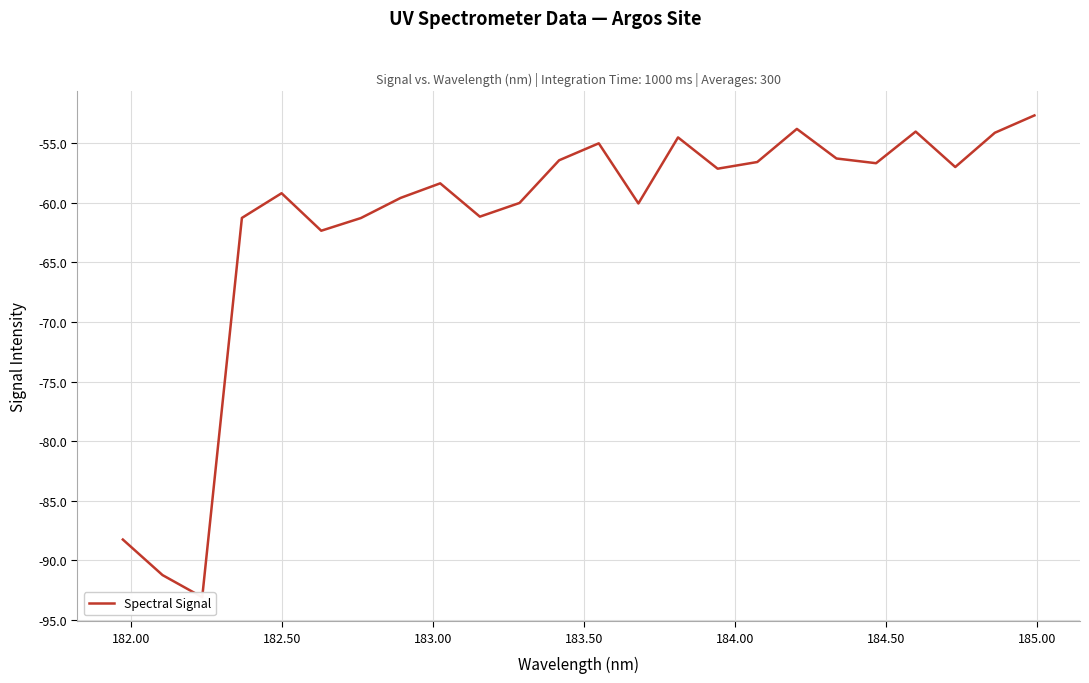

What is the sum of all values?

-1480.4